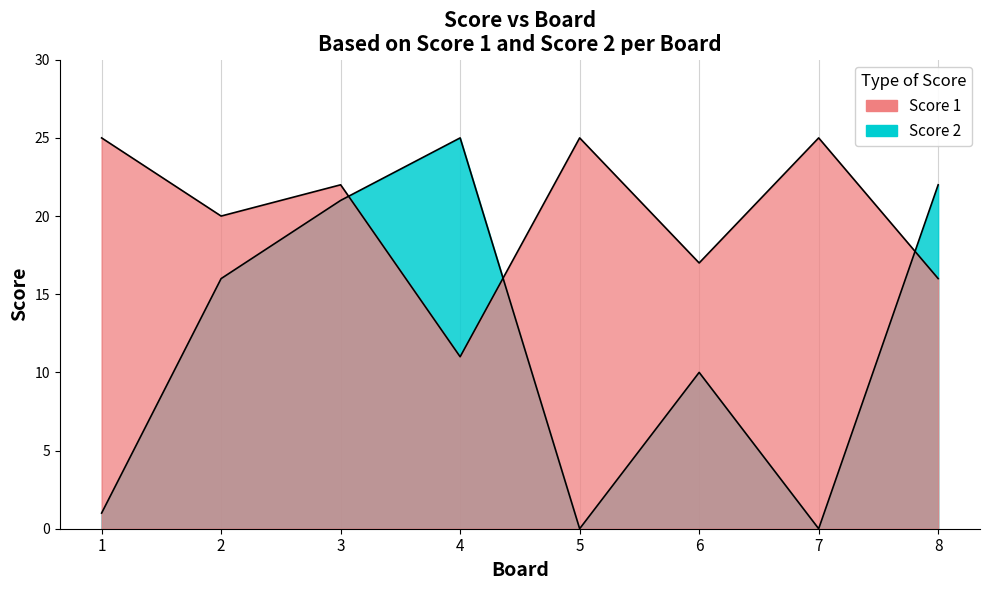

Does the chart display data point markers on the line(s)?

No